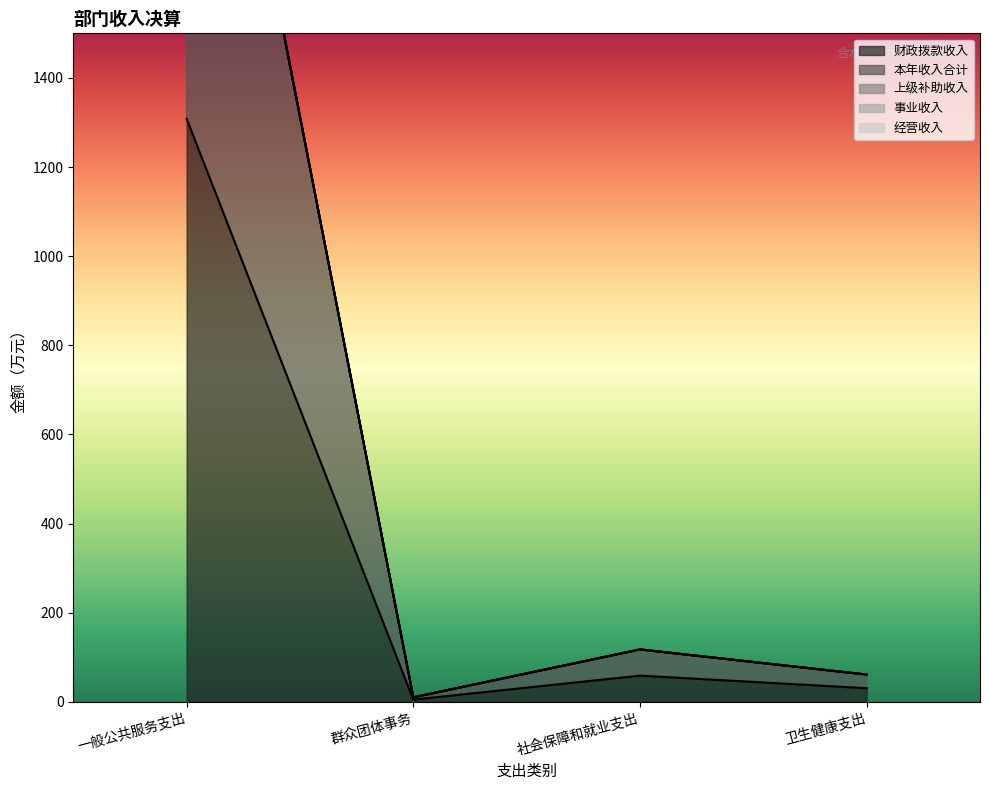

What is the total value across all series at 群众团体事务?

10.2